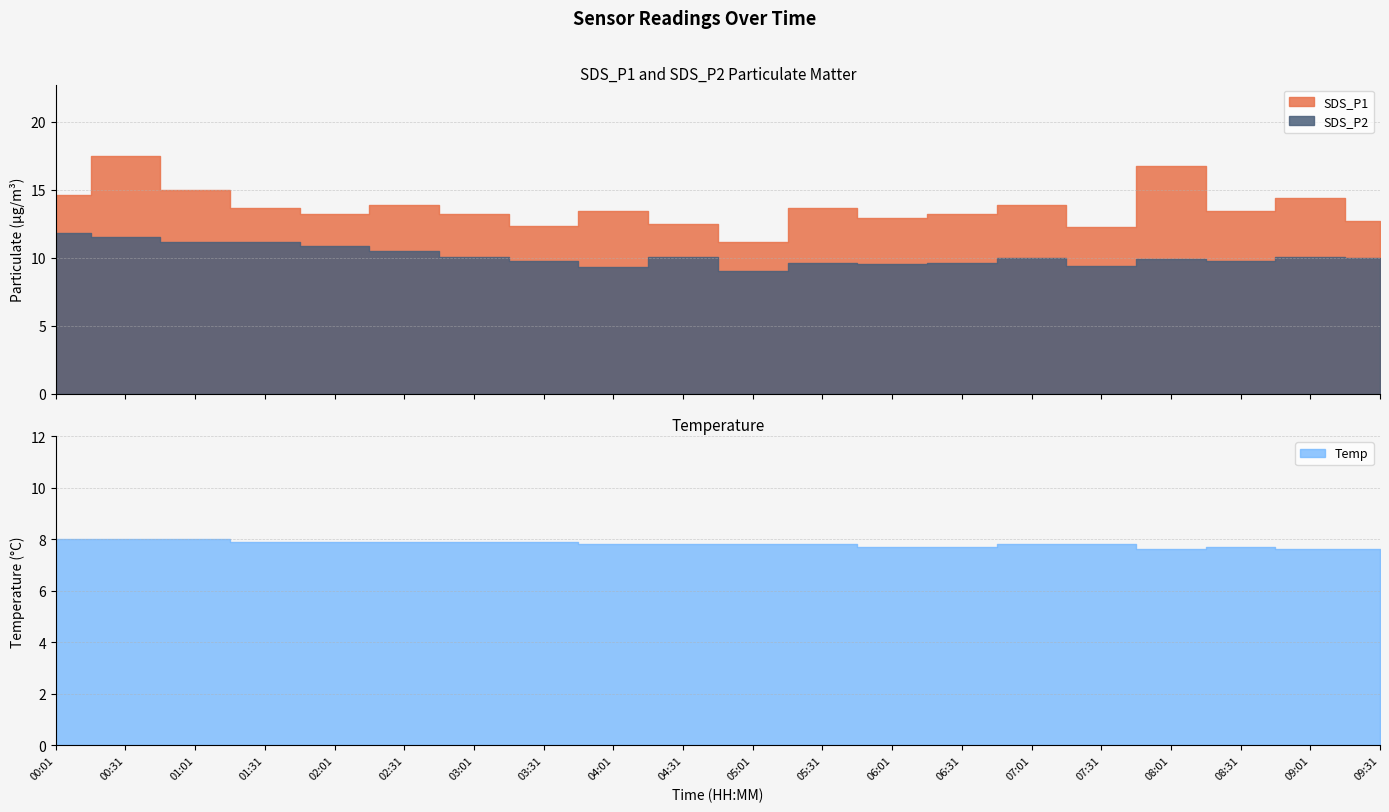

How many categories are shown in the chart?

20